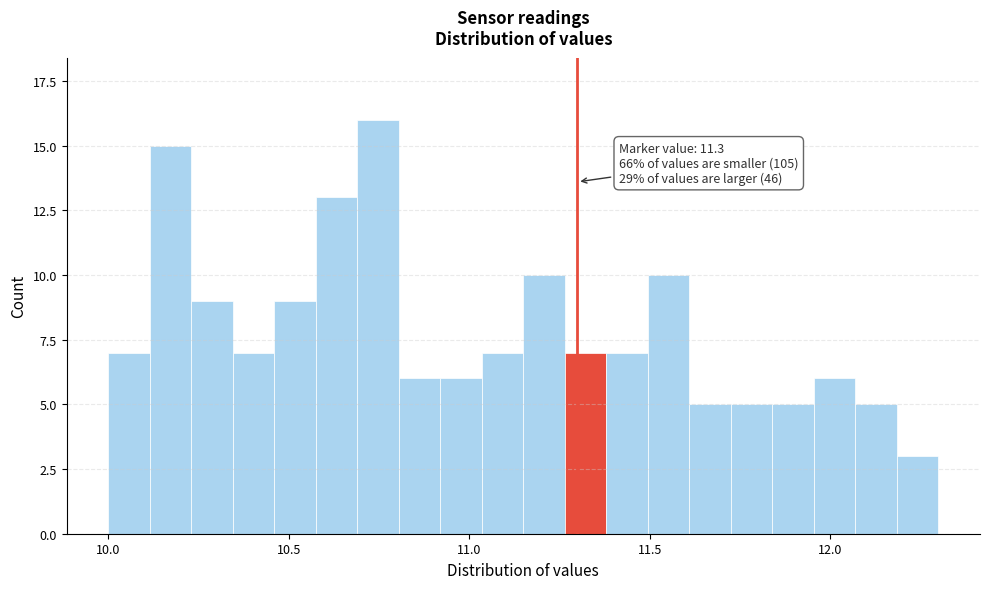

Around what value on the x-axis is the tallest bar? Give the approximate position of its centre, as read against the axis.

10.75